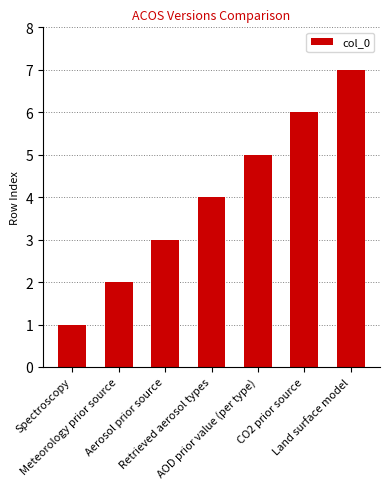

What is the sum of all values?

28